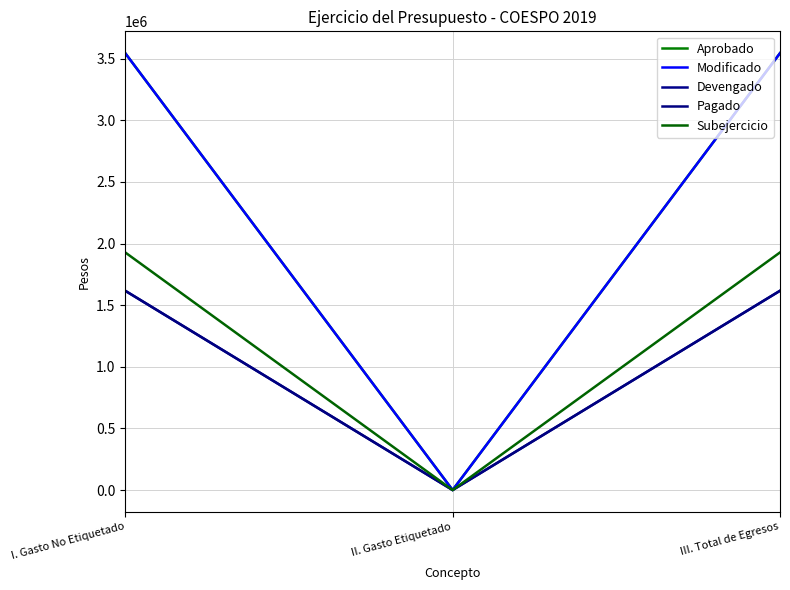

Does the chart have visible grid lines?

Yes